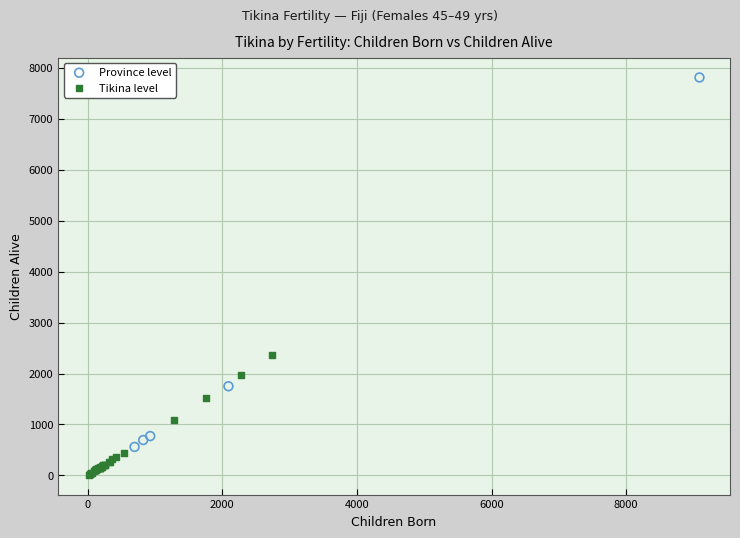

What are all the series names shown in the legend?

Province level, Tikina level